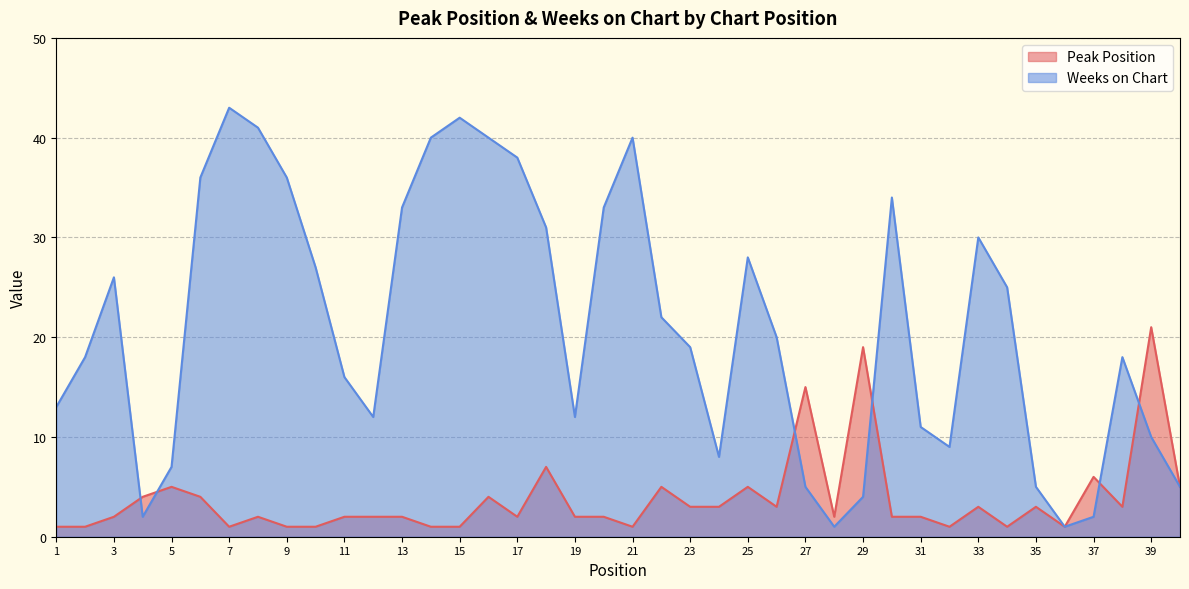

Reading left to right, transcribe all the data shown in this chart.

Peak Position: 1	1	2	4	5	4	1	2	1	1	2	2	2	1	1	4	2	7	2	2	1	5	3	3	5	3	15	2	19	2	2	1	3	1	3	1	6	3	21	5
Weeks on Chart: 13	18	26	2	7	36	43	41	36	27	16	12	33	40	42	40	38	31	12	33	40	22	19	8	28	20	5	1	4	34	11	9	30	25	5	1	2	18	10	5